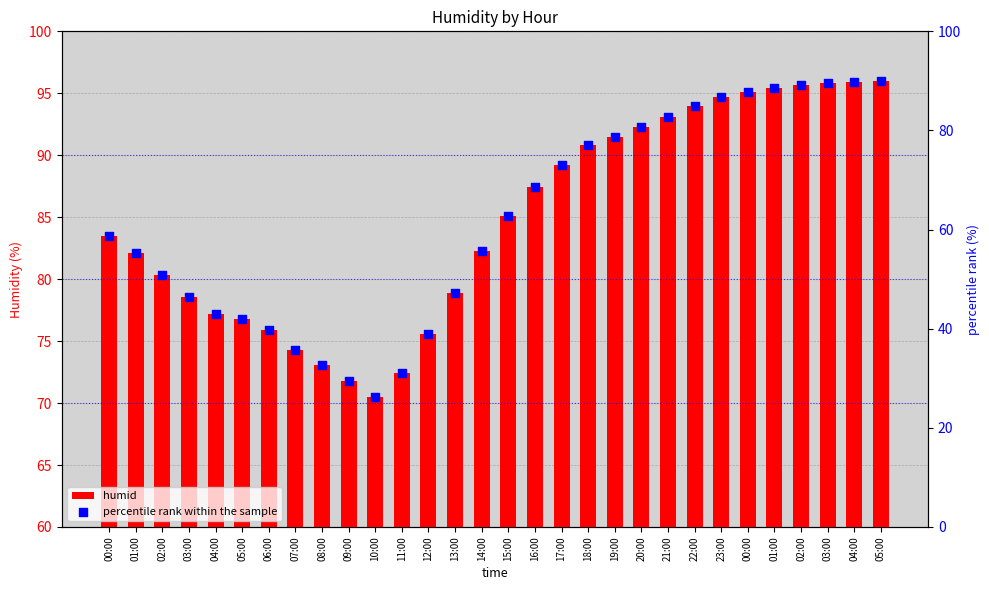

Is the value of percentile rank within the sample at 09:00 greater than the value of humid at 13:00?

No